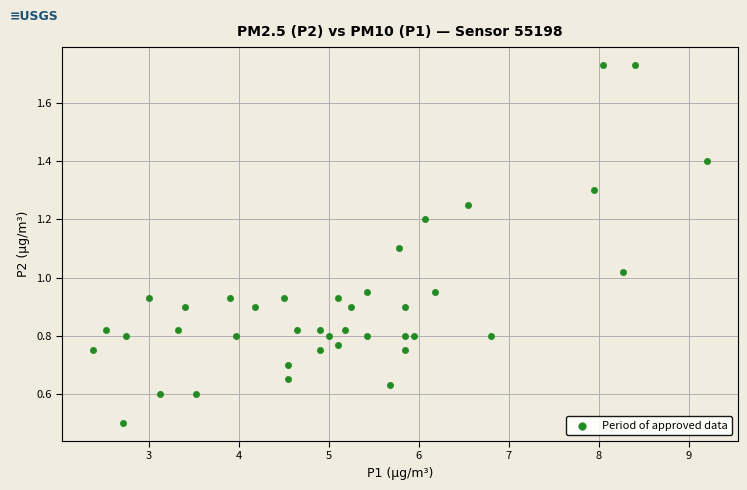

What is the range of X values (max minus min)?

6.8